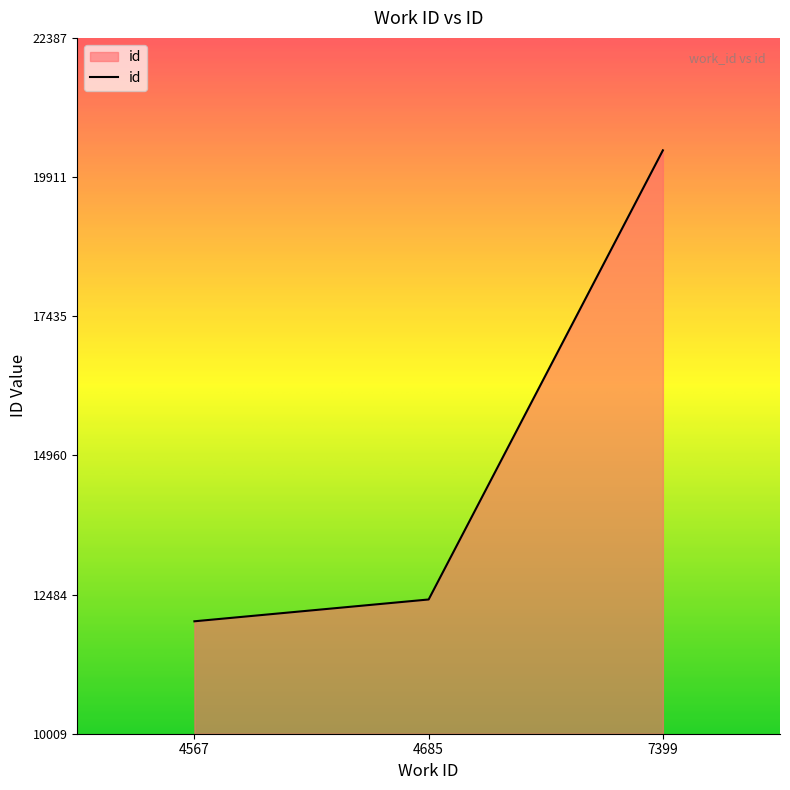

How many values are below 12397?

1